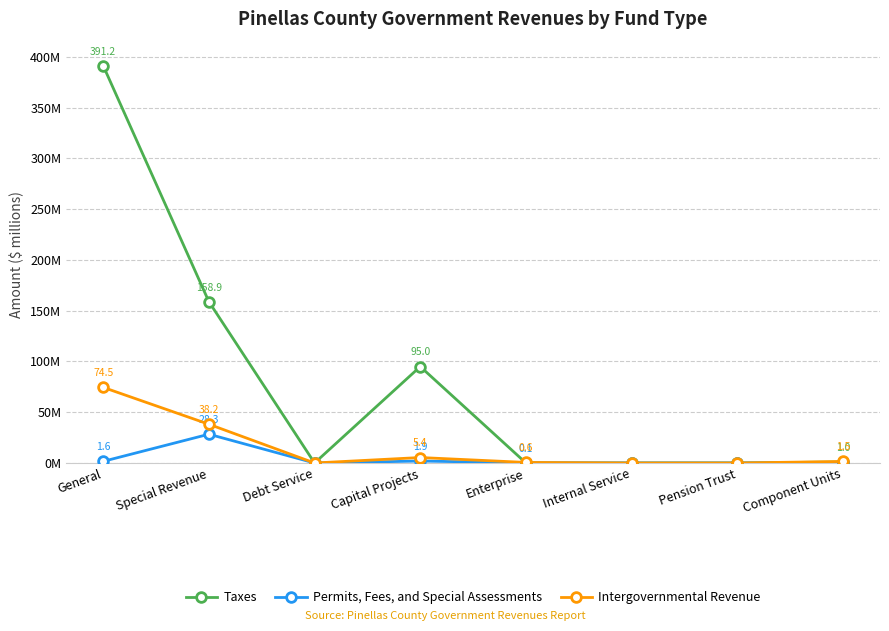

Reading left to right, transcribe all the data shown in this chart.

Taxes: General=391.2	Special Revenue=158.9	Debt Service=0.0	Capital Projects=95.0	Enterprise=0.0	Internal Service=0.0	Pension Trust=0.0	Component Units=1.0
Permits, Fees, and Special Assessments: General=1.6	Special Revenue=28.3	Debt Service=0.0	Capital Projects=1.9	Enterprise=0.1	Internal Service=0.0	Pension Trust=0.0	Component Units=0.0
Intergovernmental Revenue: General=74.5	Special Revenue=38.2	Debt Service=0.0	Capital Projects=5.4	Enterprise=0.6	Internal Service=0.0	Pension Trust=0.0	Component Units=1.5